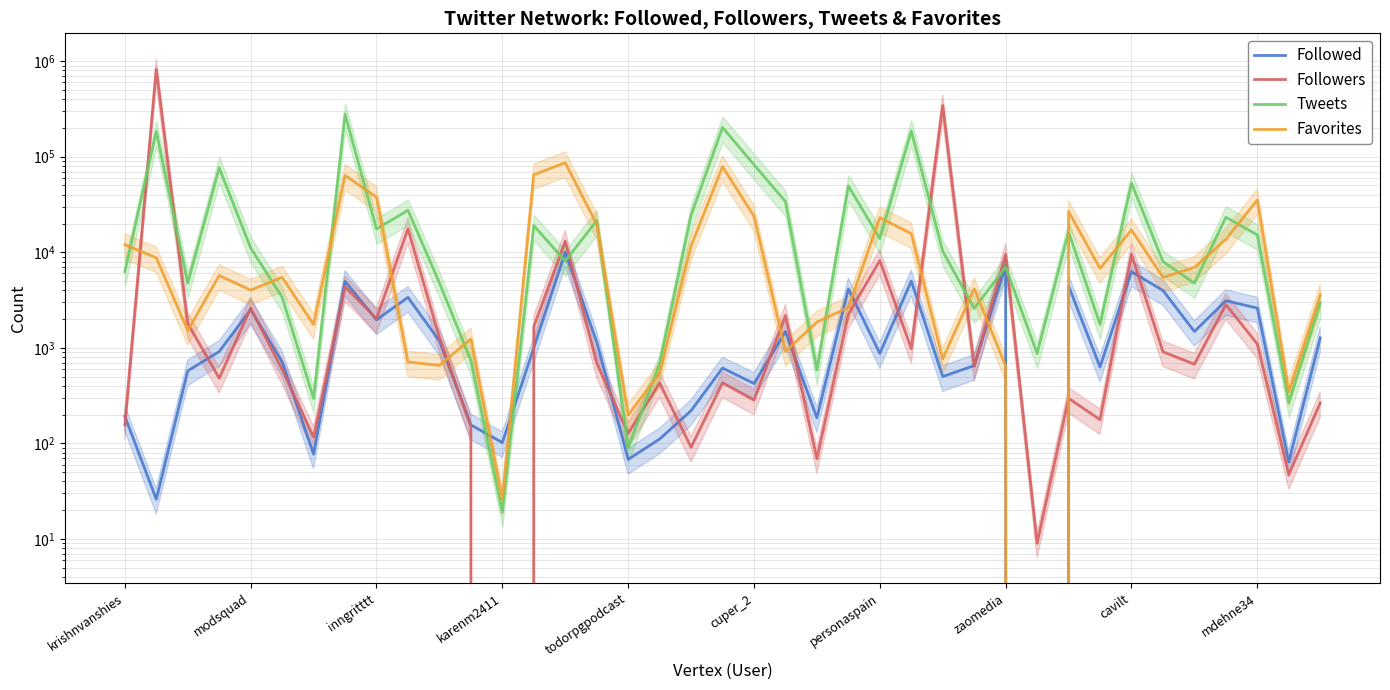

What is the difference between the Favorites values at 37 and 30?

26431